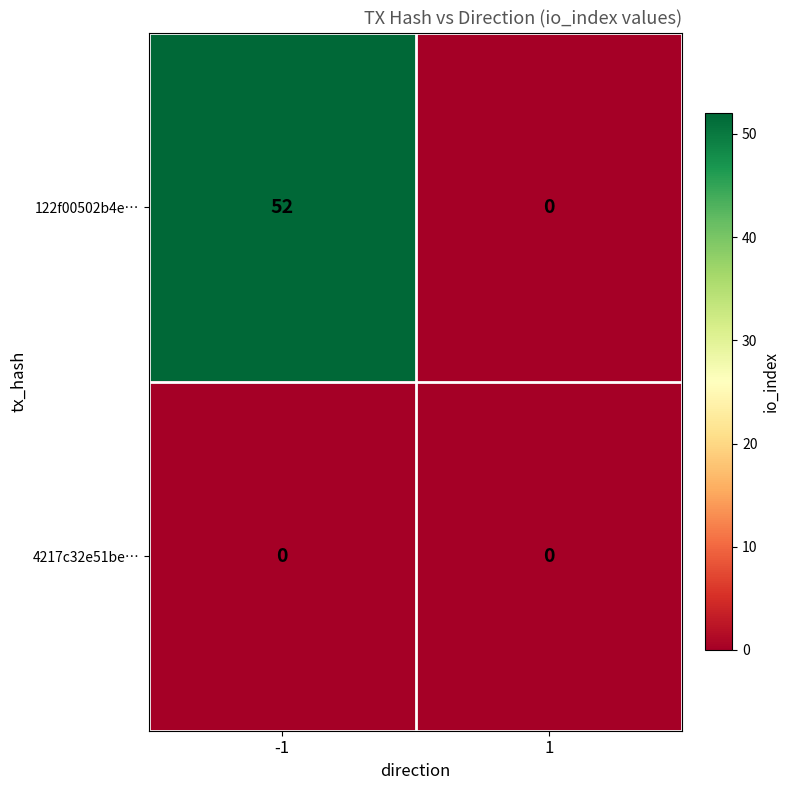

The value of 122f00502b4e… at -1 is 52. True or false?

True